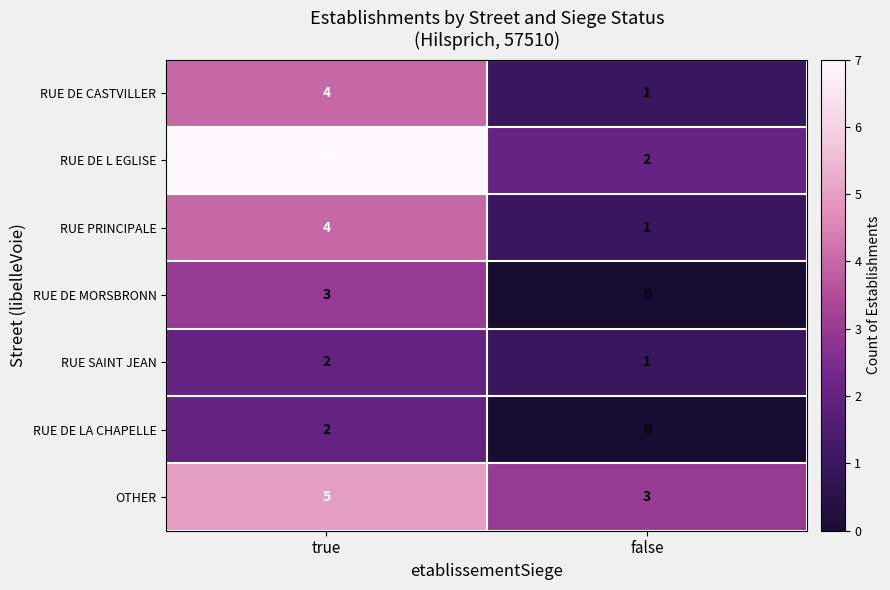

Which series has the largest range (max minus min)?

RUE DE L EGLISE